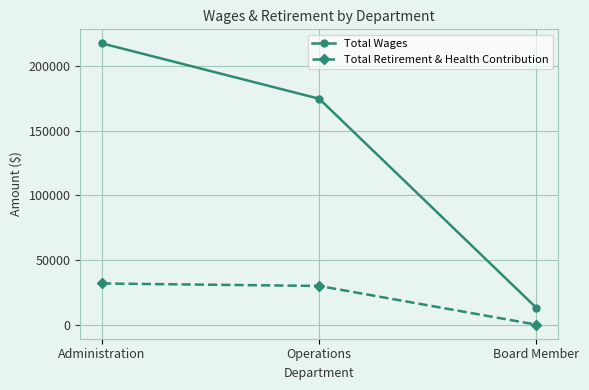

Which label corresponds to the smallest value in the chart?

Board Member